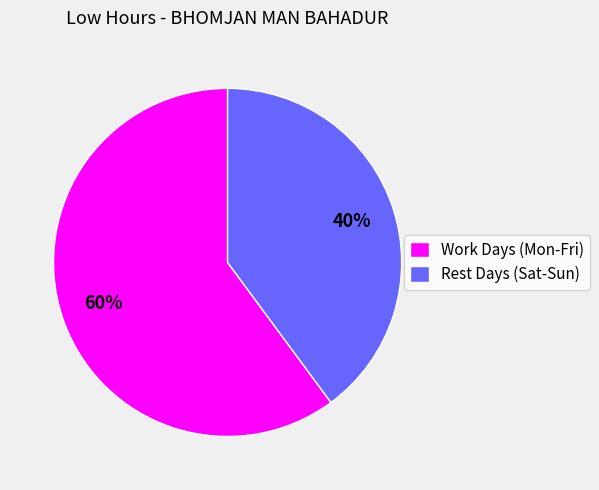

Which slice is the smallest?

Rest Days (Sat-Sun)